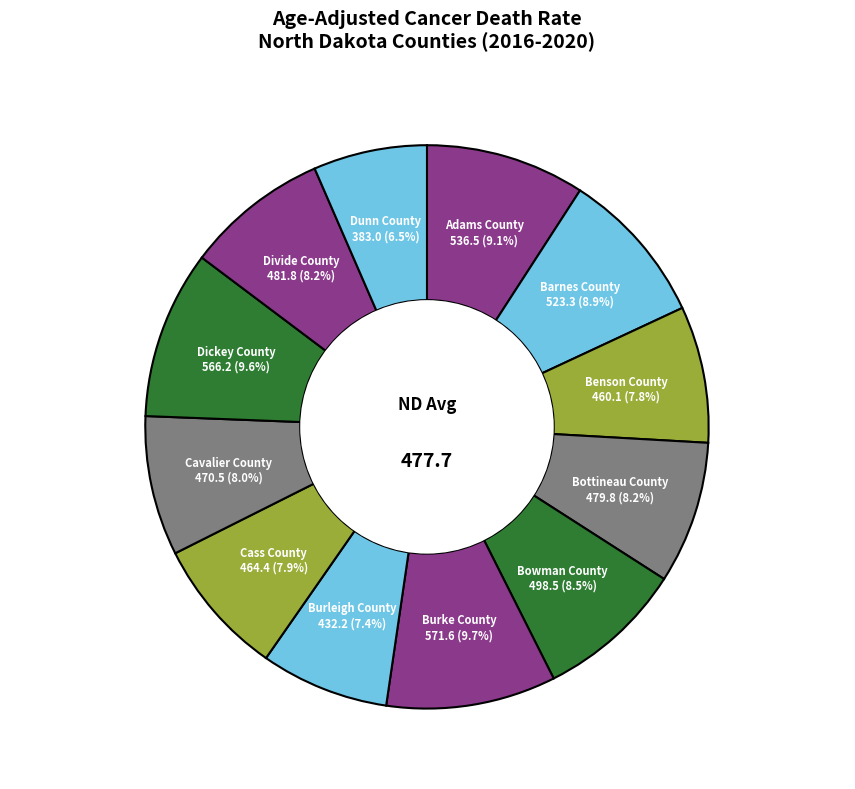

The Bottineau County slice represents 8% of the pie. True or false?

True